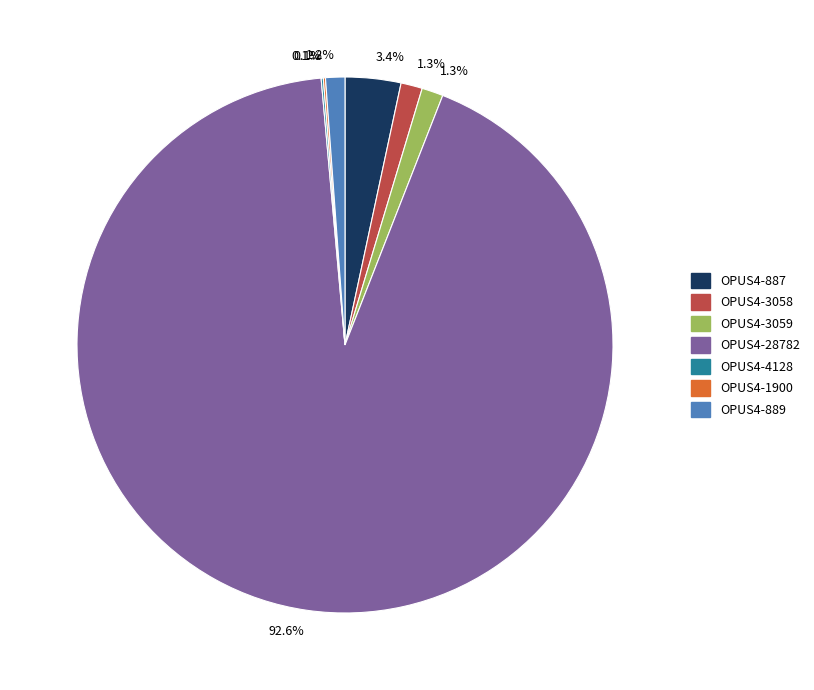

Does any single category account for the majority?

Yes